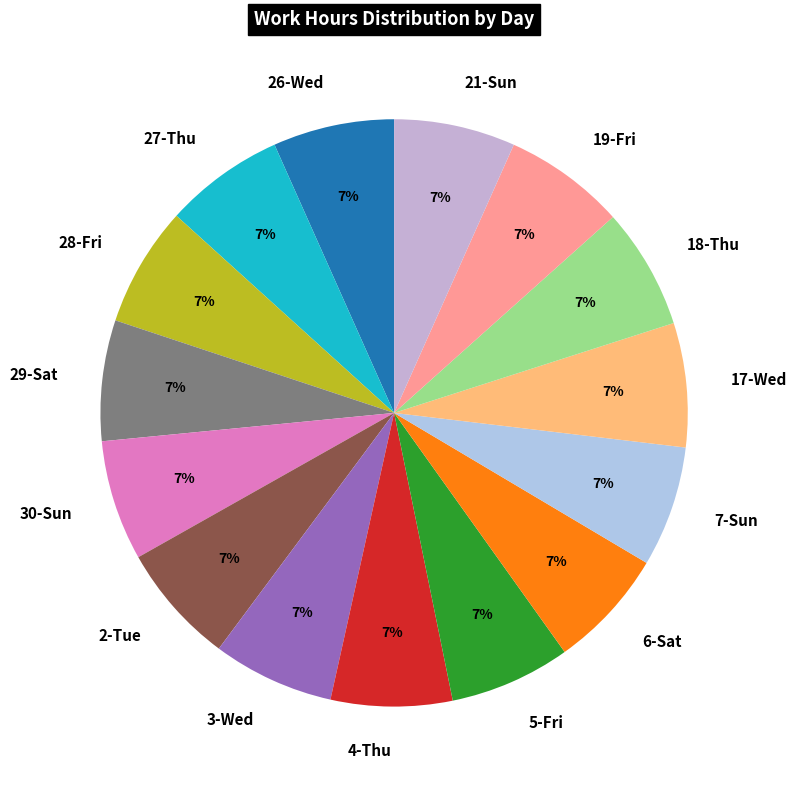

To the nearest percent, what is the average slice percentage?

7%